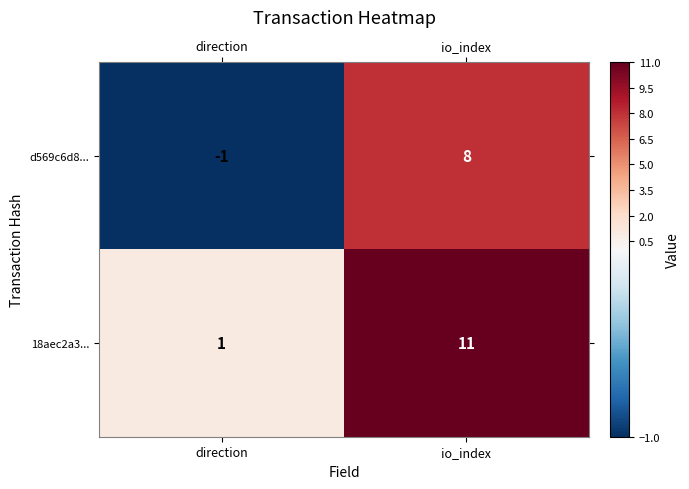

Rank the series by their average value, from lowest to highest.

d569c6d8..., 18aec2a3...